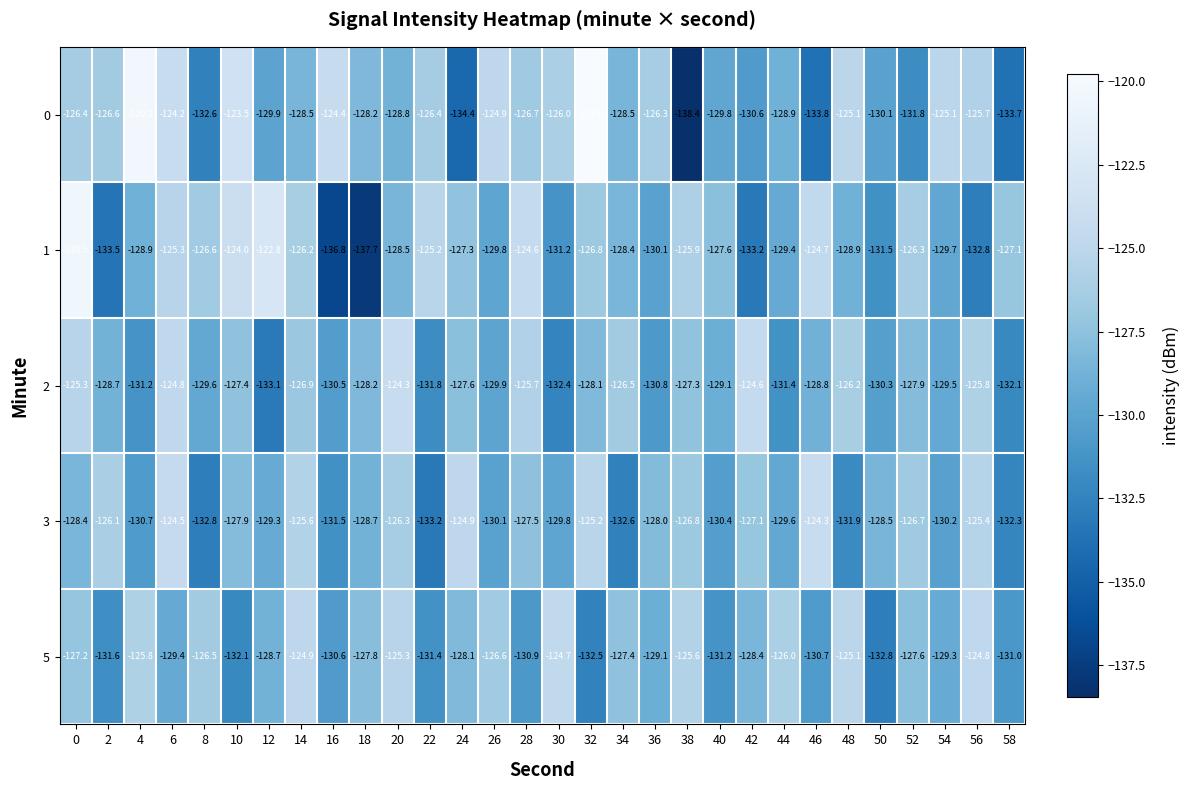

The value of 5 at 20 is -125.3. True or false?

True